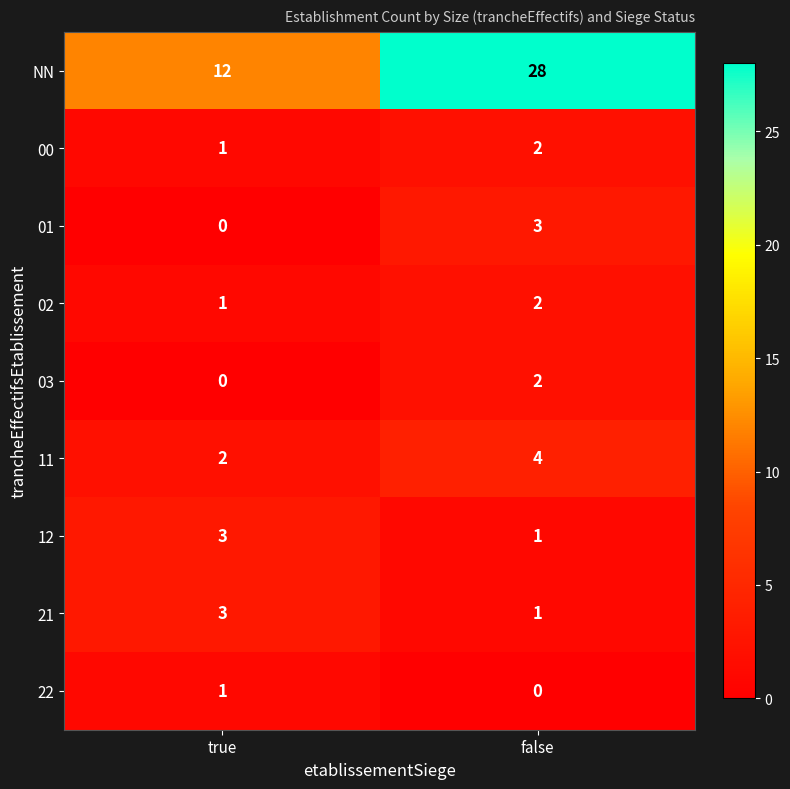

Which label corresponds to the largest value in the chart?

false